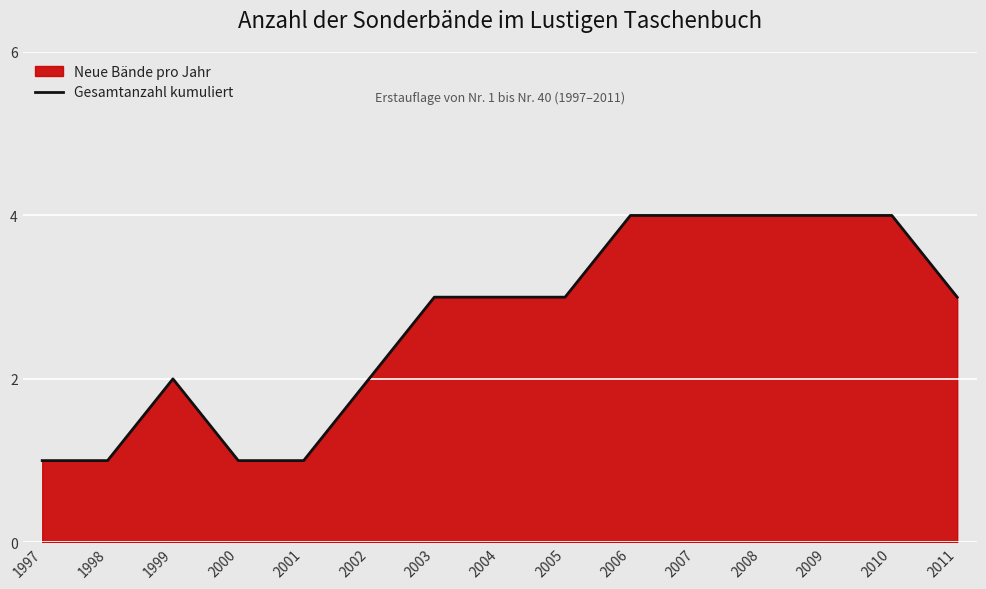

How many points are higher than both their immediate neighbors (excluding endpoints)?

1